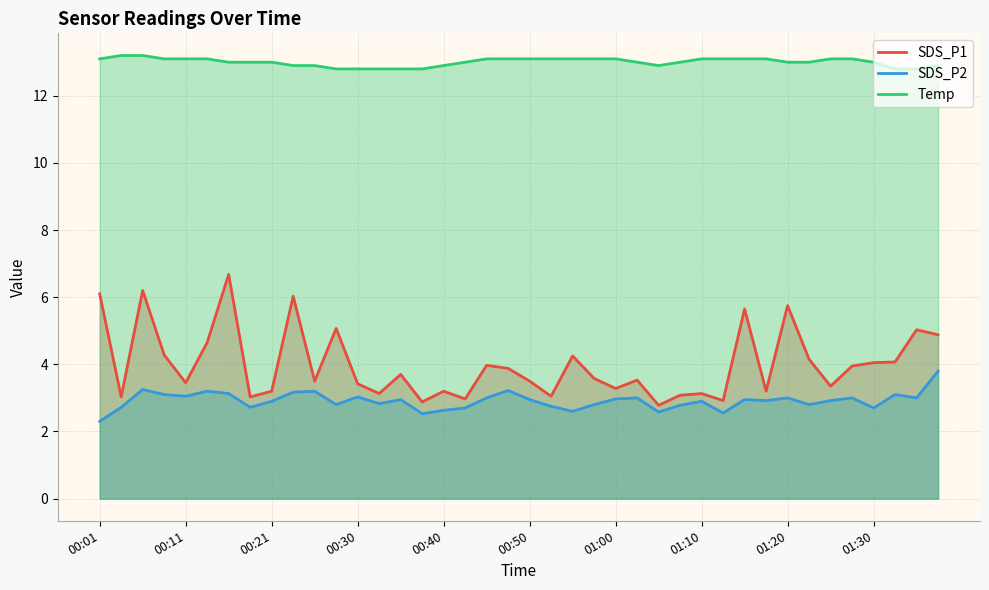

True or false: SDS_P1 has more than 1 points higher than both neighbors.

True